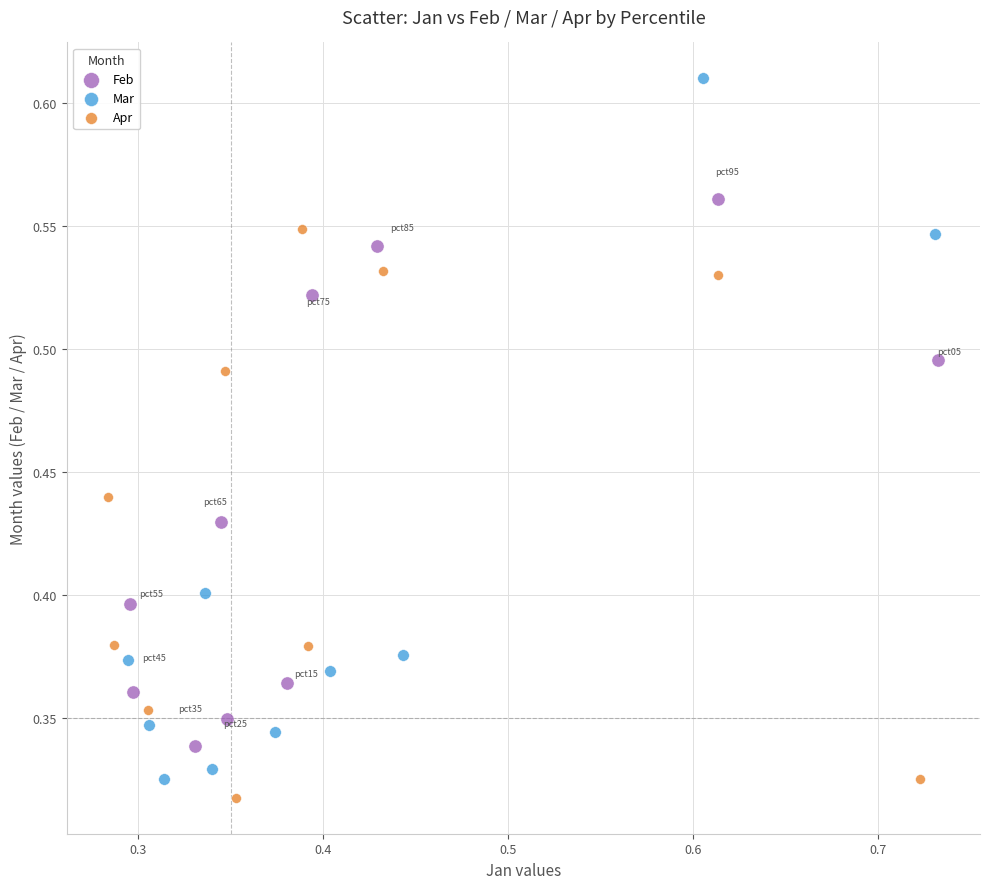

Which series has the largest Y range (max minus min)?

Mar